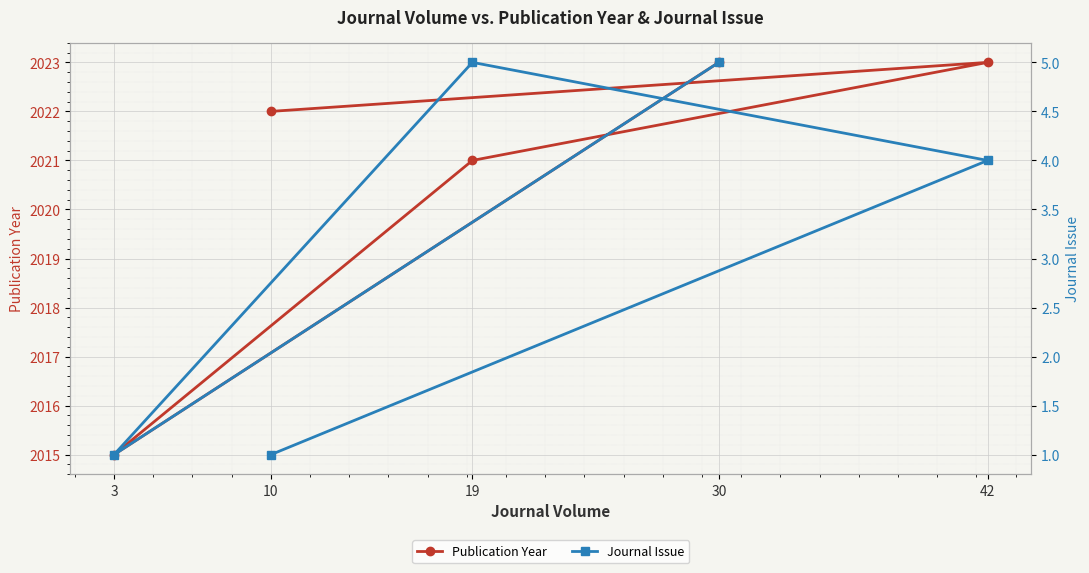

Reading left to right, extract all data points from this chart.

Publication Year: 30=2023	3=2015	19=2021	42=2023	10=2022
Journal Issue: 30=5	3=1	19=5	42=4	10=1